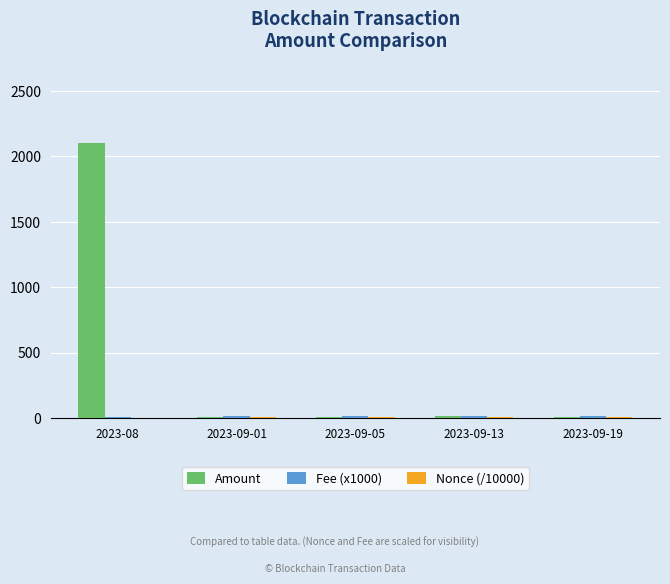

What is the sum of all Amount values?

2132.5